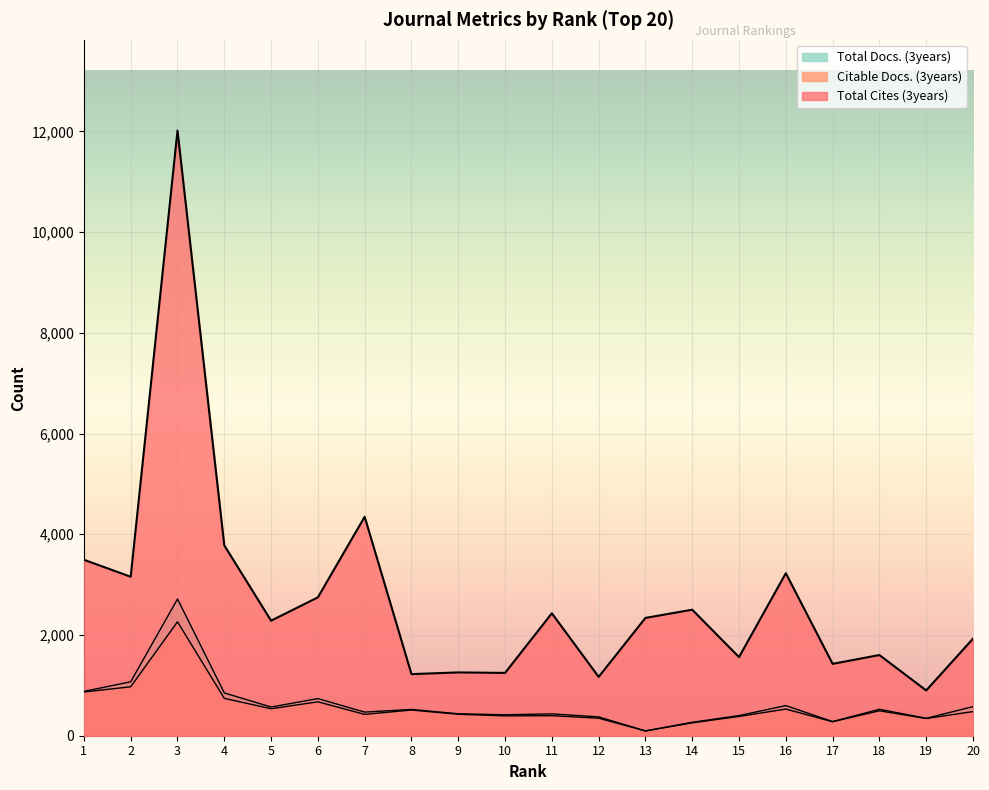

True or false: Total Cites (3years) and Citable Docs. (3years) cross at least once.

False